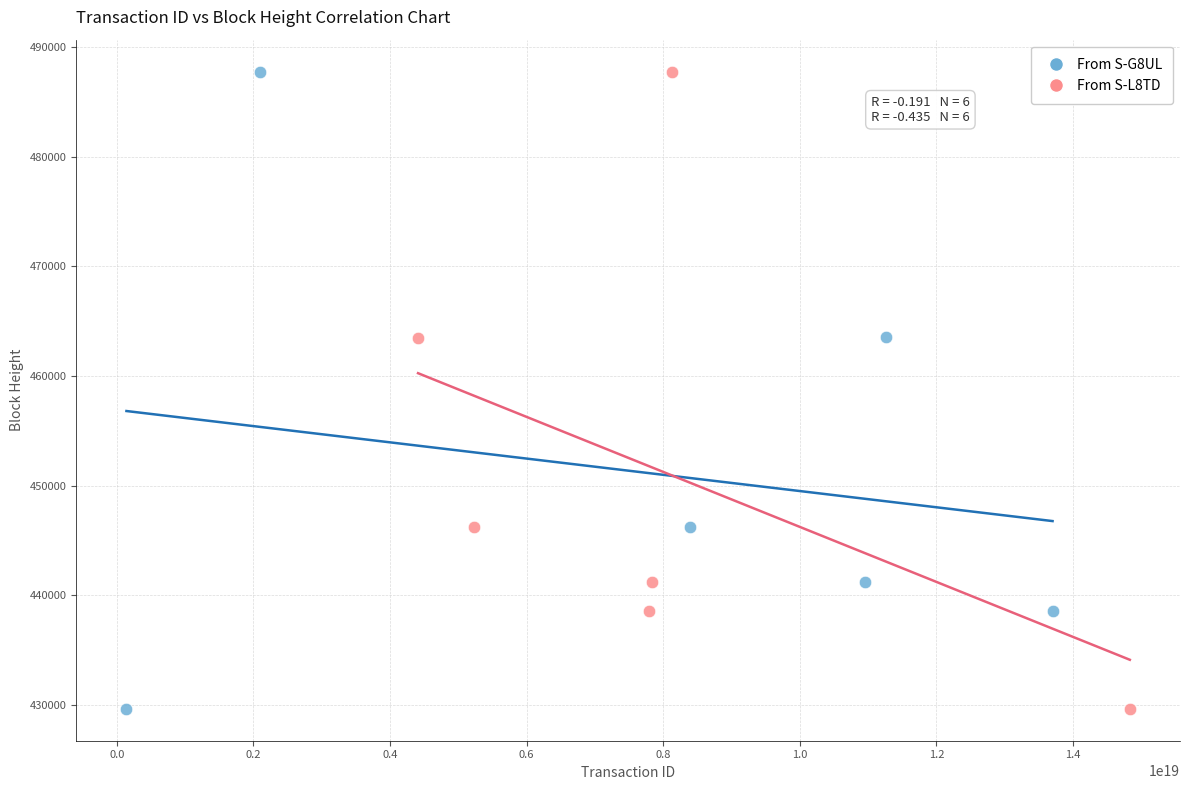

What are all the series names shown in the legend?

From S-G8UL, From S-L8TD